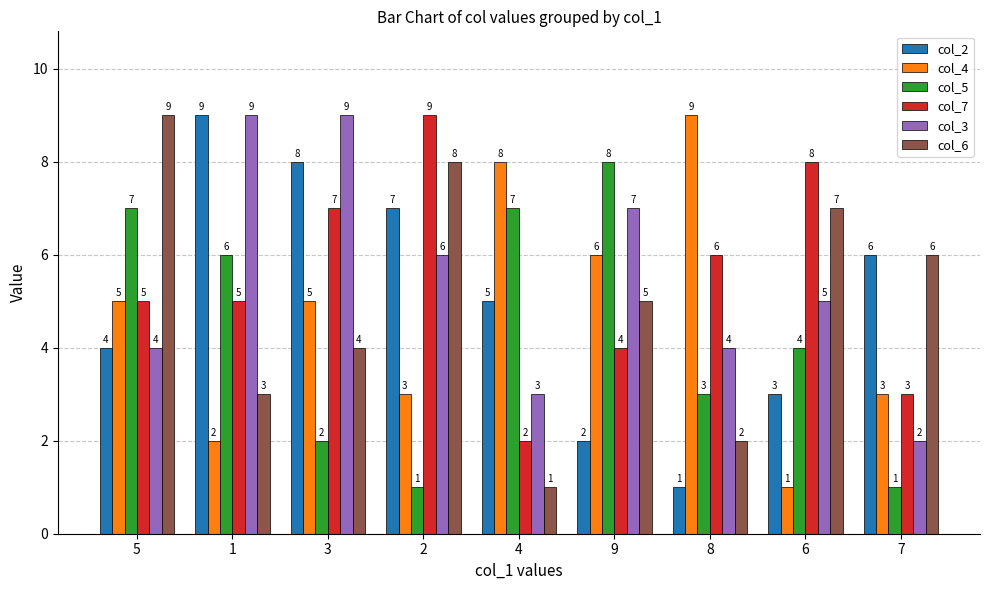

How many distinct data groups are displayed?

6